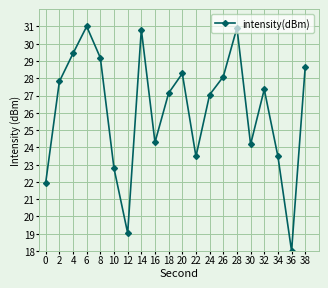

What is the value of the 7th point from the left?

19.0